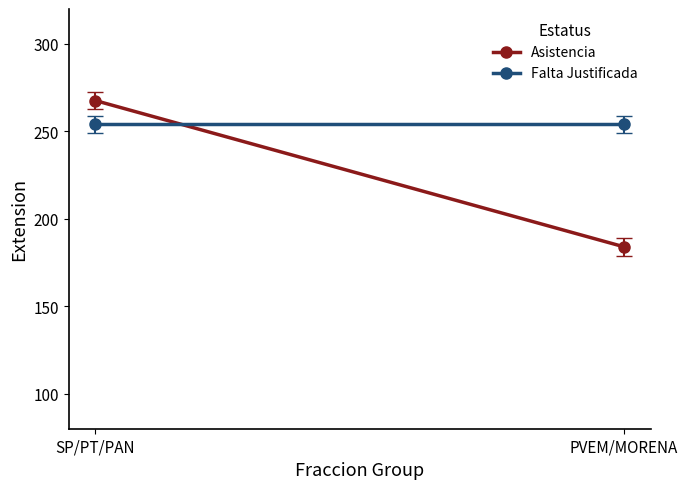

What is the average value of the Asistencia series?

225.8